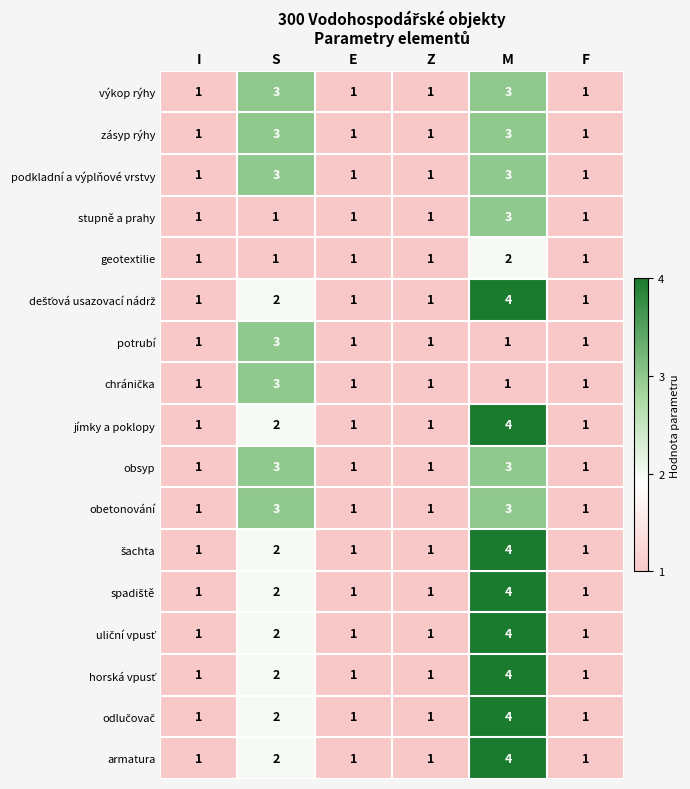

What is the total value across all series at Z?

17